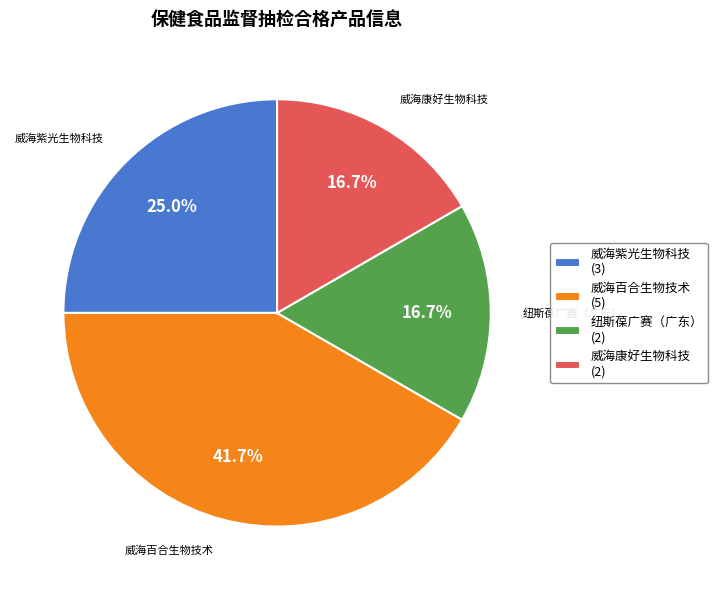

What percentage is NOT represented by 纽斯葆广赛（广东）?

83.3%